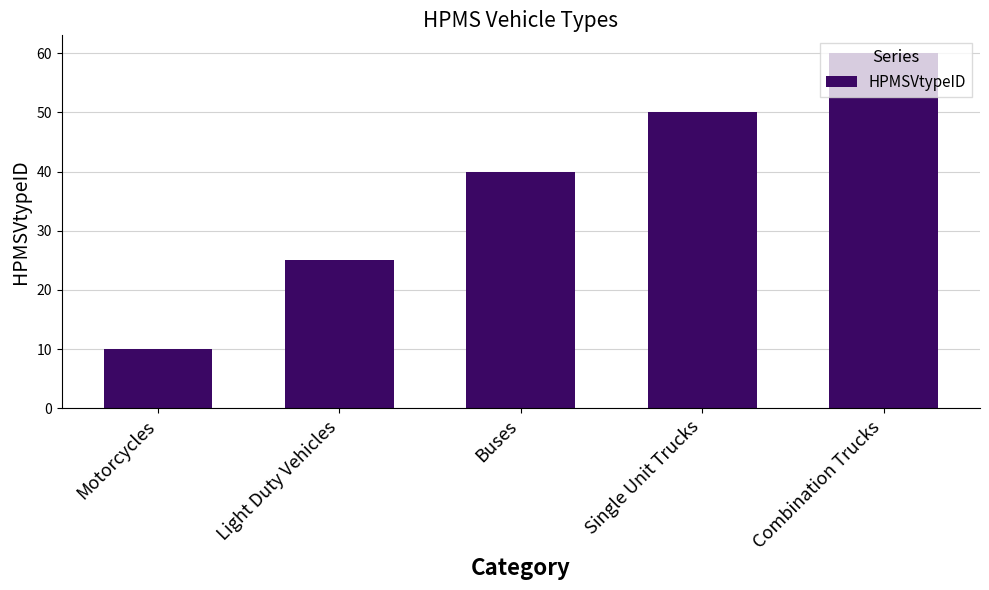

Where is the data nearest to the value 35?

Buses